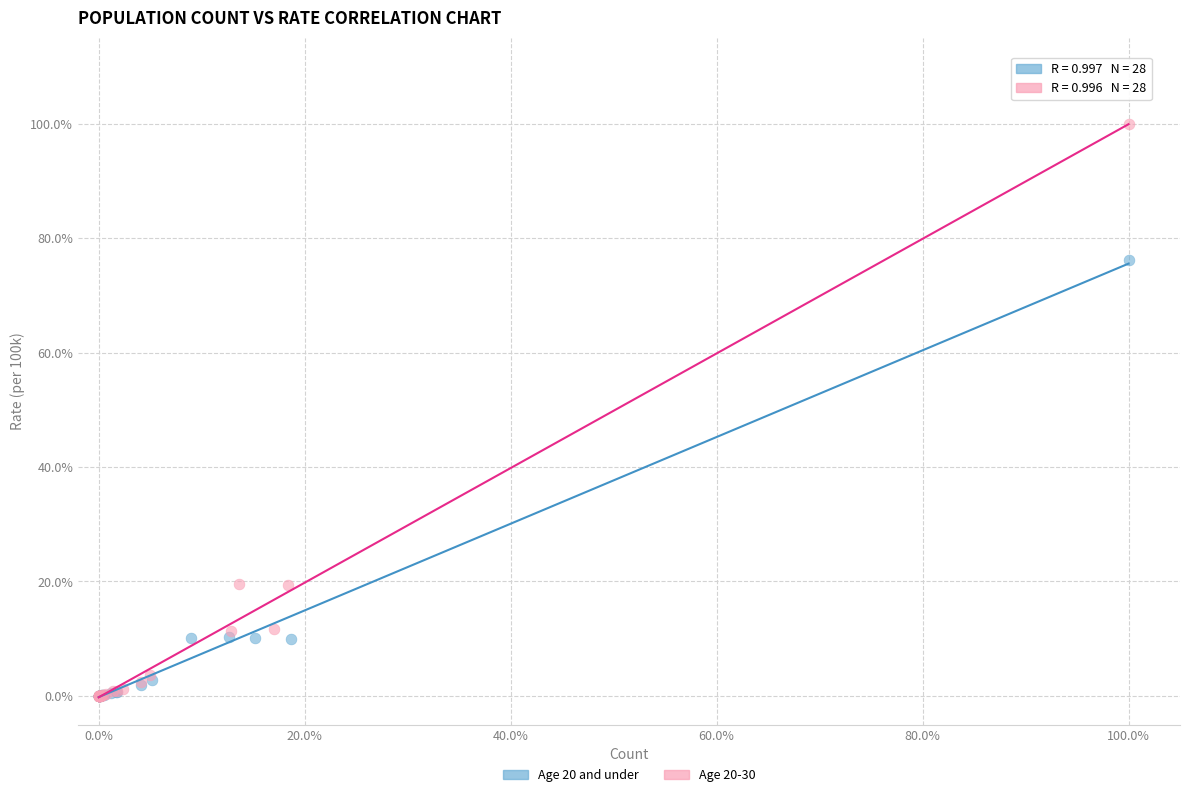

Which series contains the highest Y value?

Age 20-30